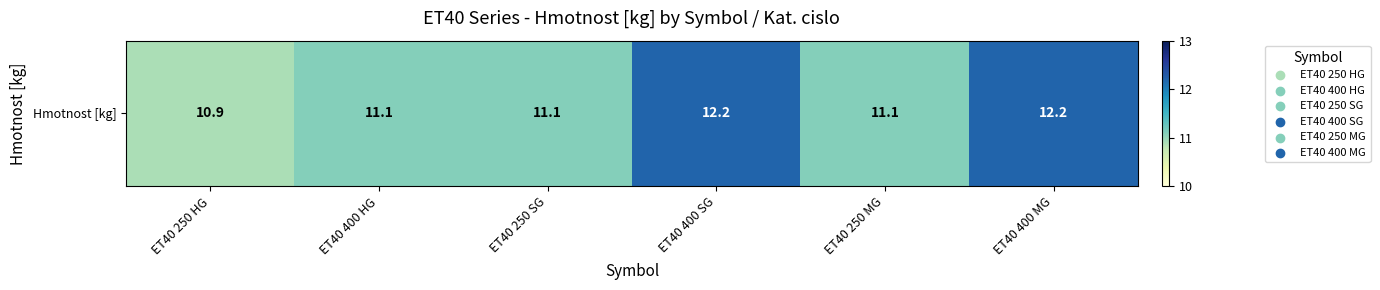

What is the difference between the second highest and second lowest values?

1.1